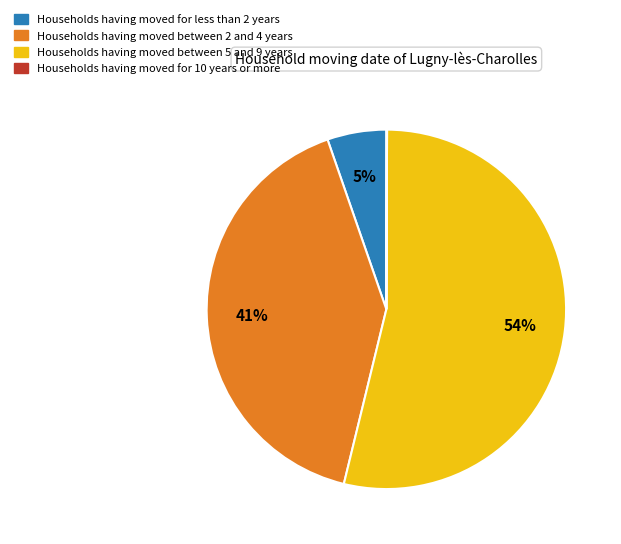

True or false: Households having moved between 5 and 9 years accounts for 54% of the total.

True